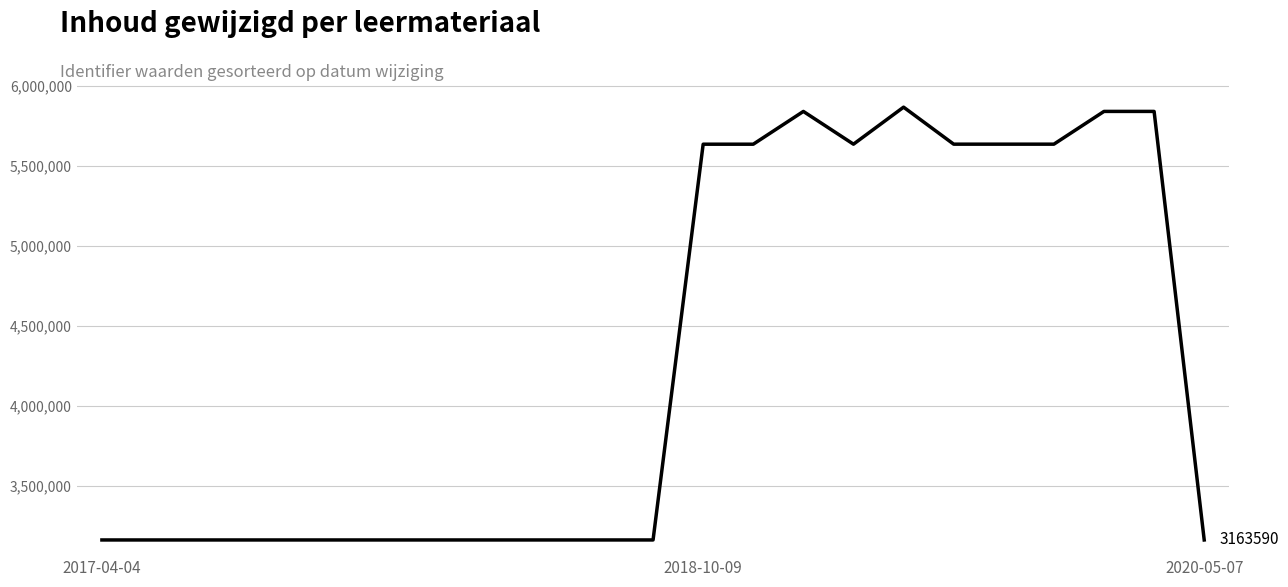

What is the greatest value displayed?

5869474